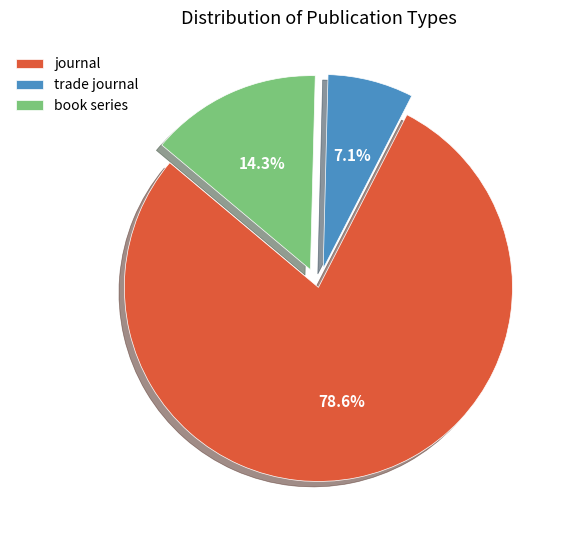

What percentage is the journal slice, to the nearest percent?

79%